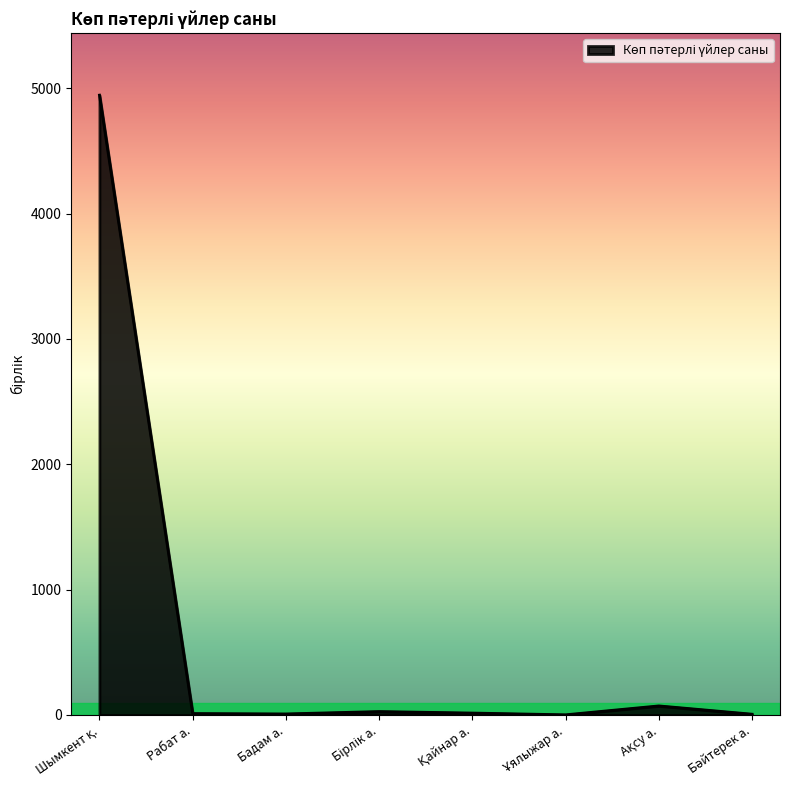

What is the greatest value displayed?

4946